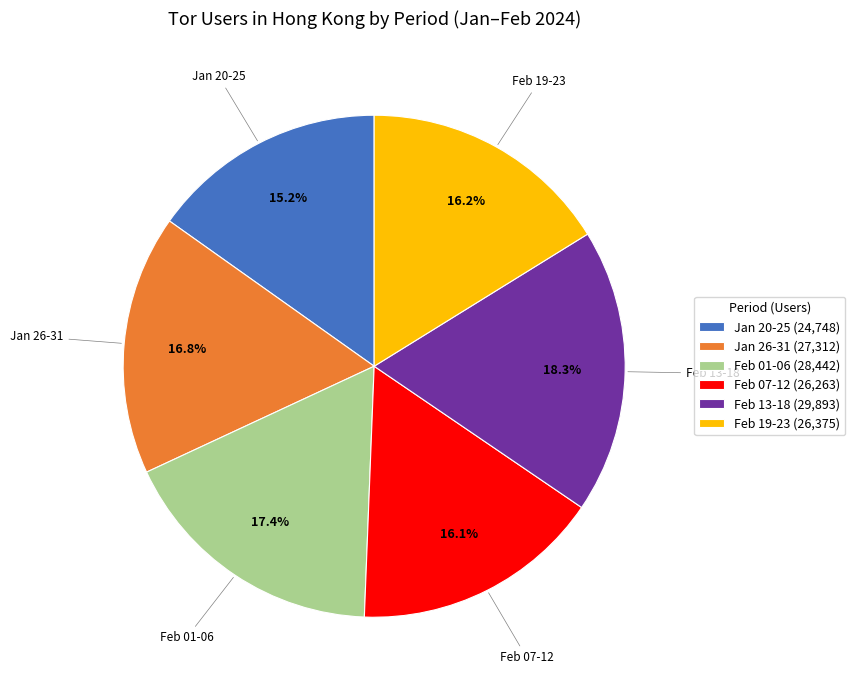

Approximately how many times larger is the value at Feb 13-18 (29,893) compared to Jan 20-25 (24,748)?

1.2